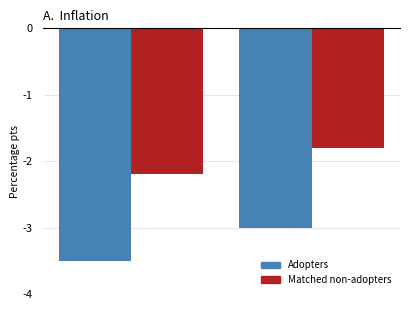

What is the sum of the Matched non-adopters values at All Items and 125th Anniv.
Collection?

-4.0